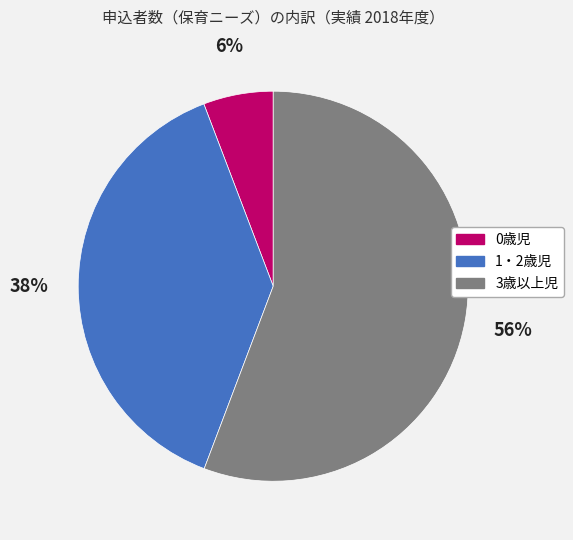

To the nearest percent, what is the average slice percentage?

33%